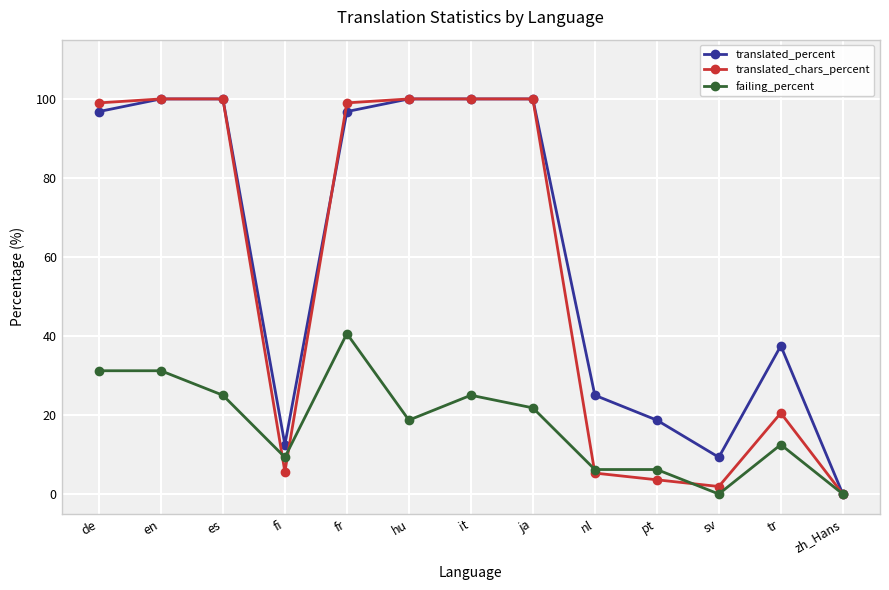

The value of failing_percent at en is 19.9. True or false?

False